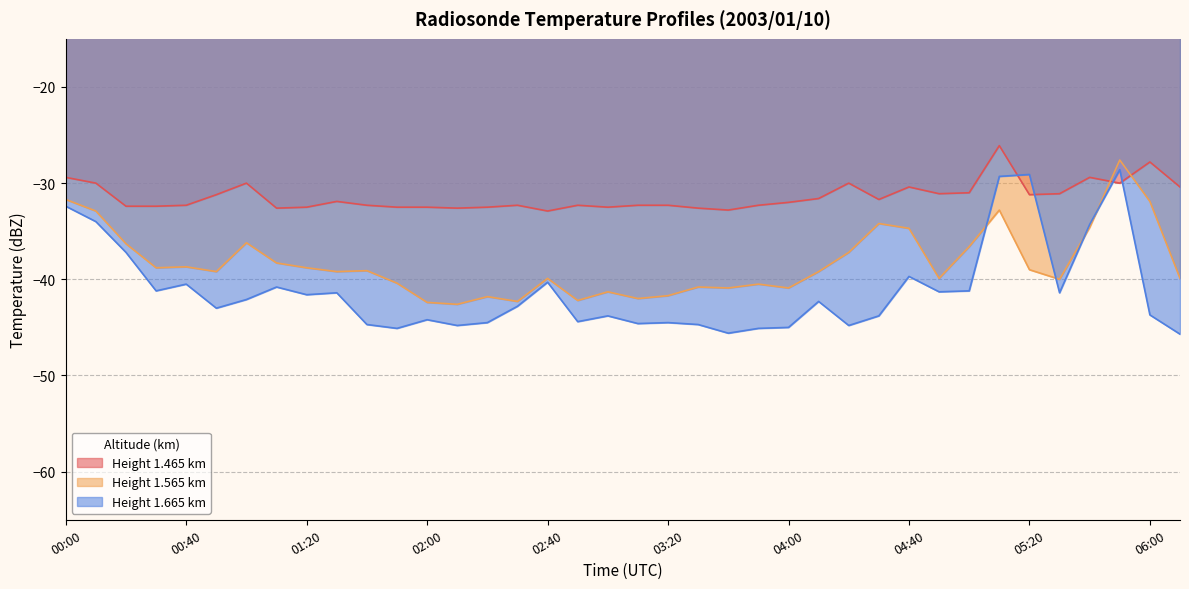

Is it true that 1.565 equals -32.9 at 00:10?

True